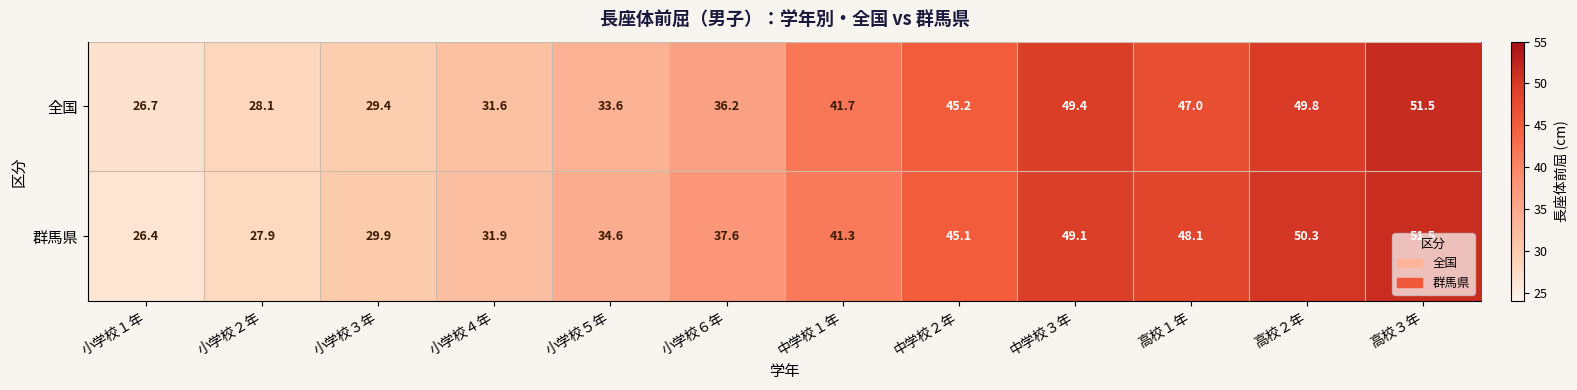

Where is 全国 nearest to the value 39?

中学校１年